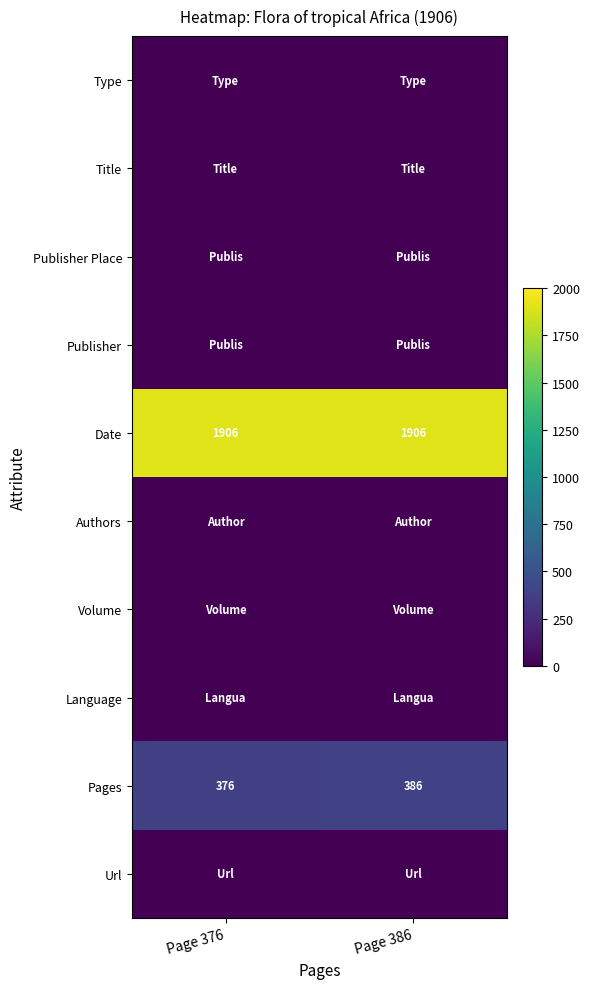

What is the sum of all Date values?

3812